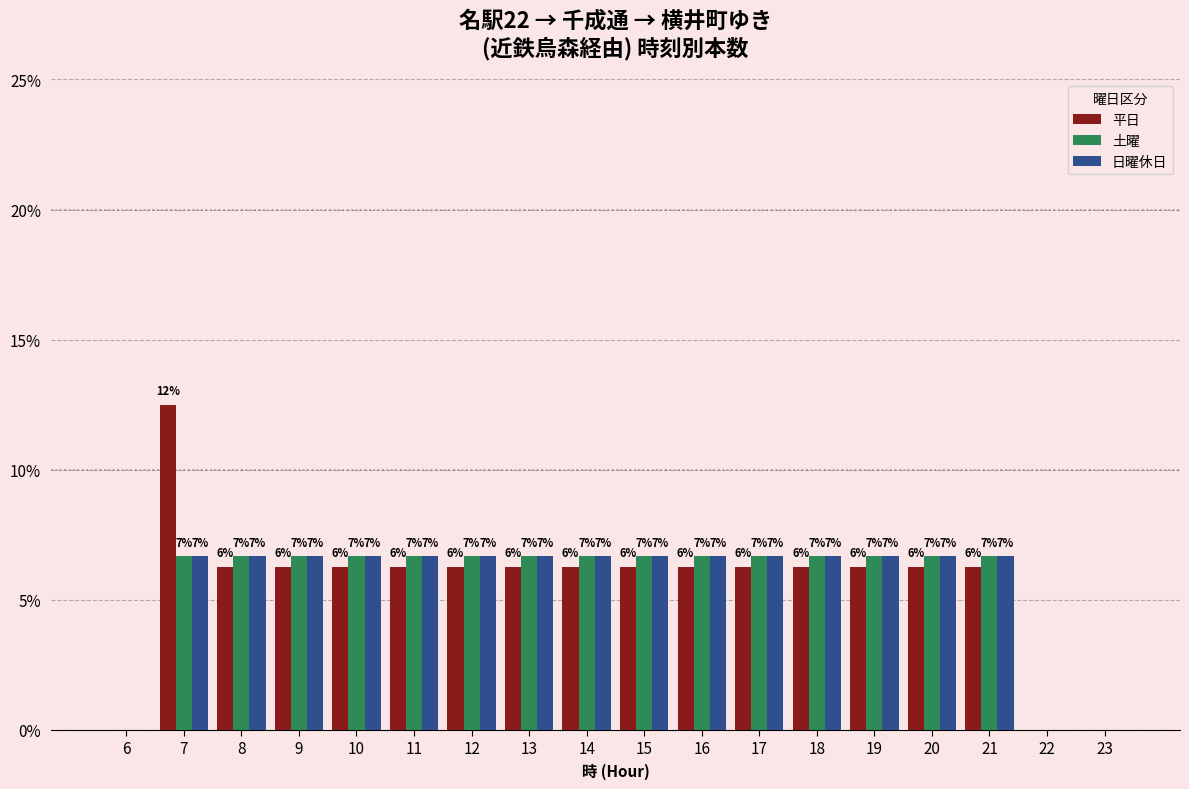

What are all the series names shown in the legend?

平日, 土曜, 日曜休日